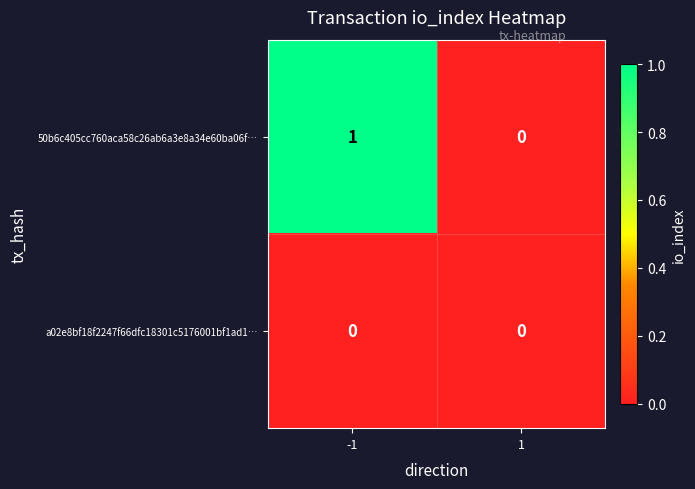

Which series has the largest total across all categories?

50b6c405cc760aca58c26ab6a3e8a34e60ba06f…